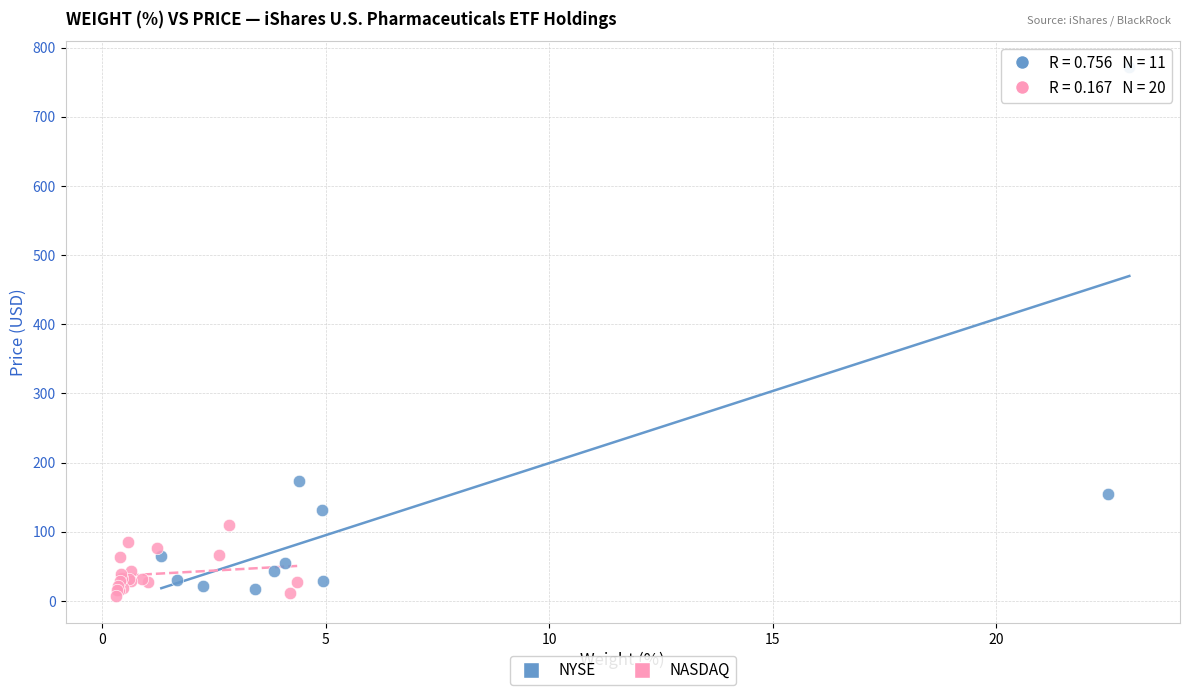

Which series has the largest Y range (max minus min)?

NYSE